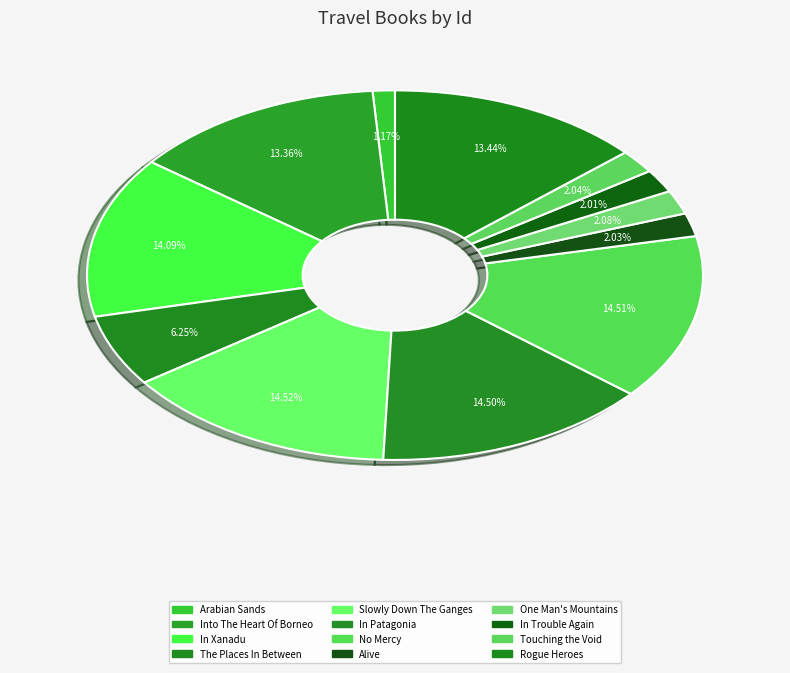

What is the change in value from Alive to Touching the Void?

+11